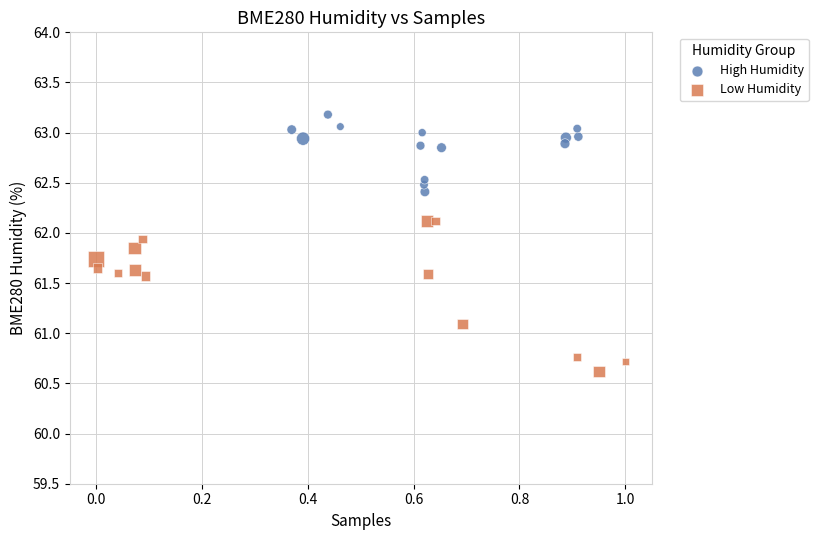

Which series contains the lowest Y value?

Low Humidity